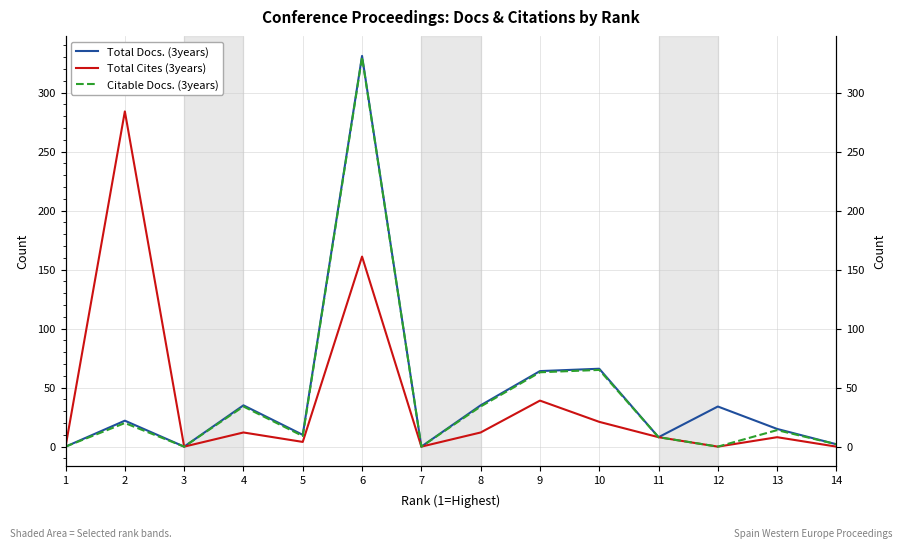

How many data points in Citable Docs. (3years) are less than 14?

7